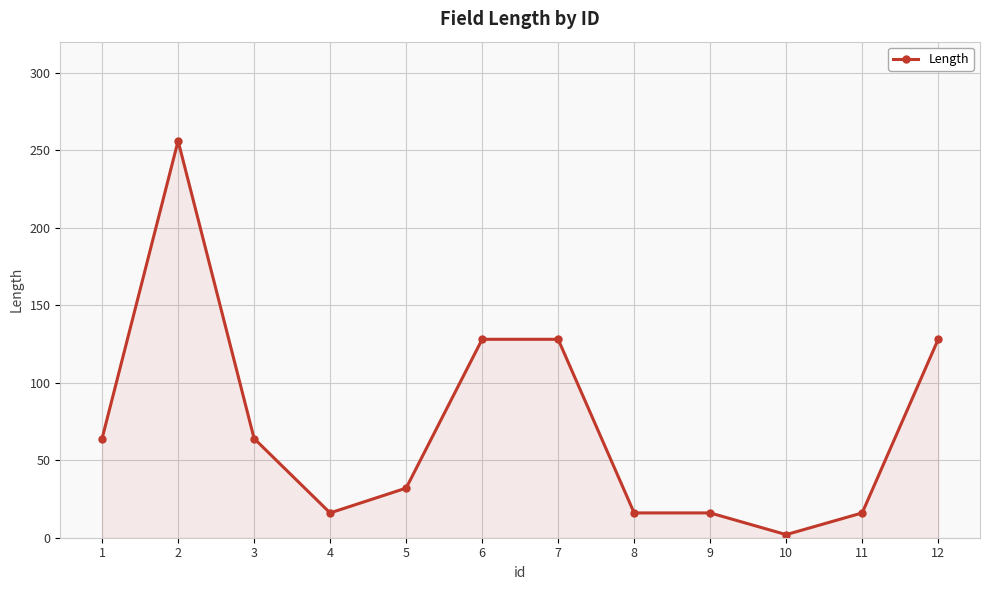

Reading left to right, transcribe all the data shown in this chart.

1=64	2=256	3=64	4=16	5=32	6=128	7=128	8=16	9=16	10=2	11=16	12=128